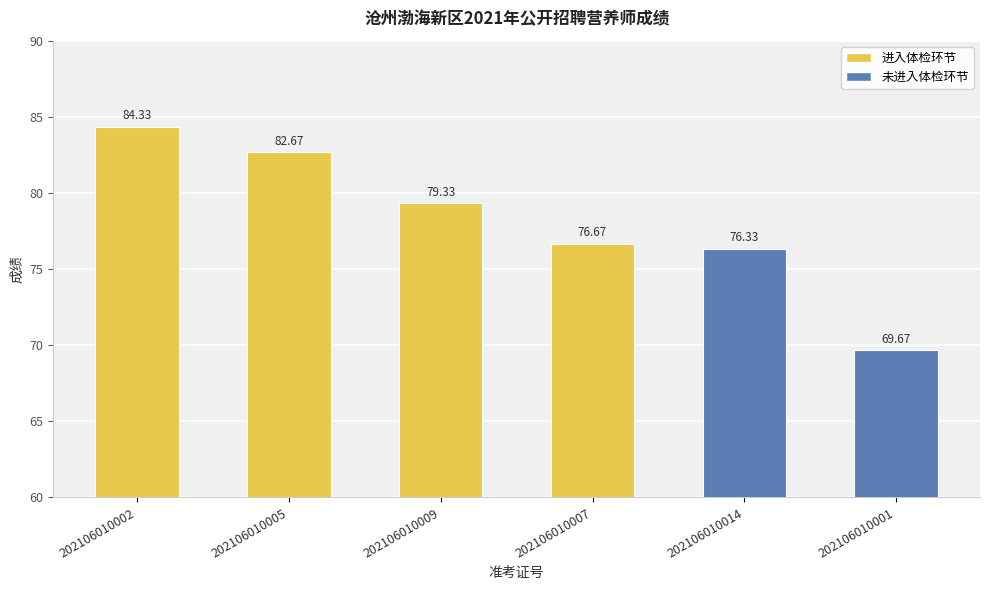

Which has a higher value, 202106010005 or 202106010009?

202106010005